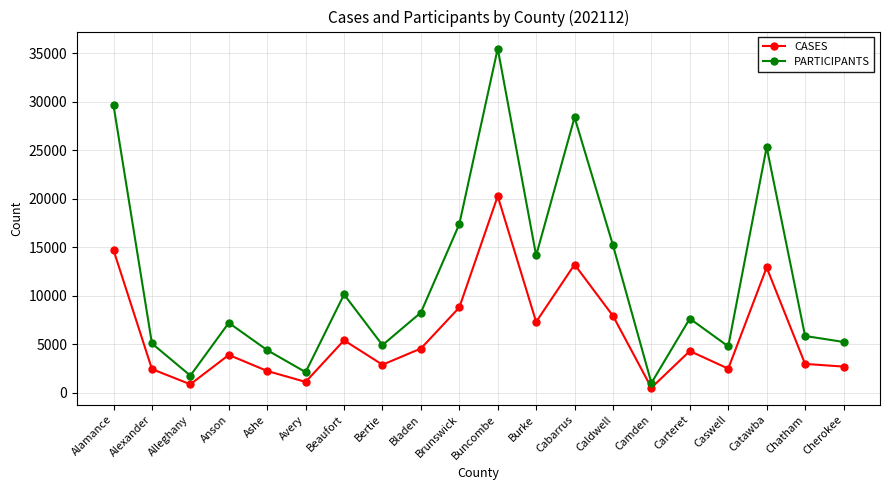

What is the difference between the CASES values at Cabarrus and Camden?

12709